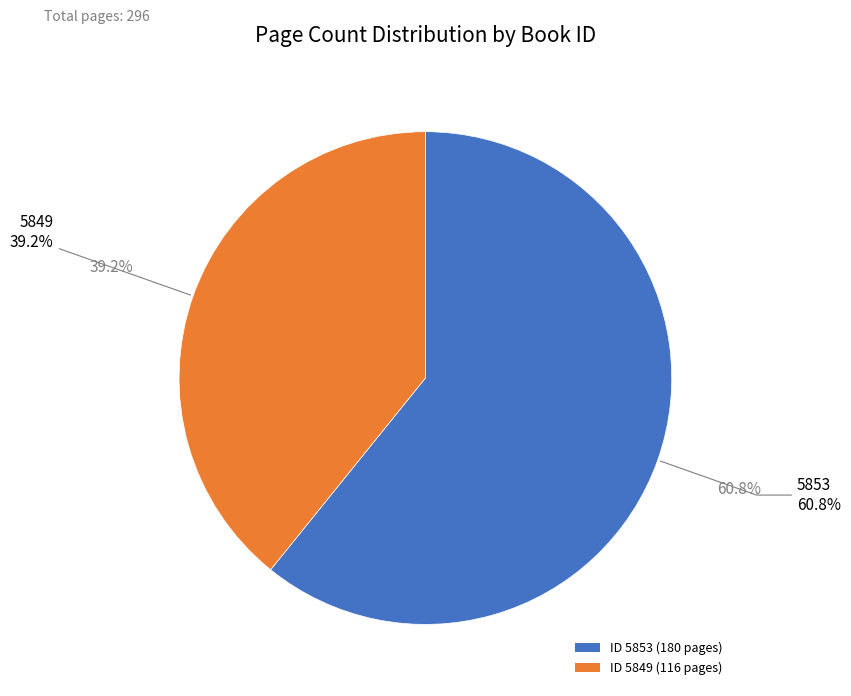

What is the largest slice in the pie chart?

5853